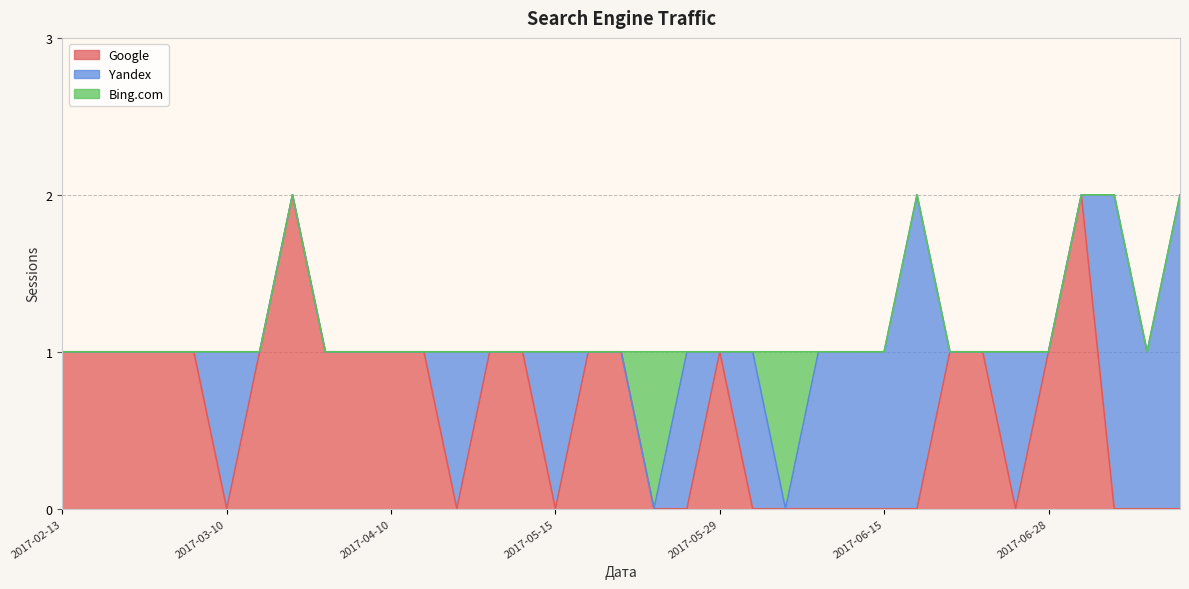

At which category does the chart reach its peak across all series?

2017-03-23